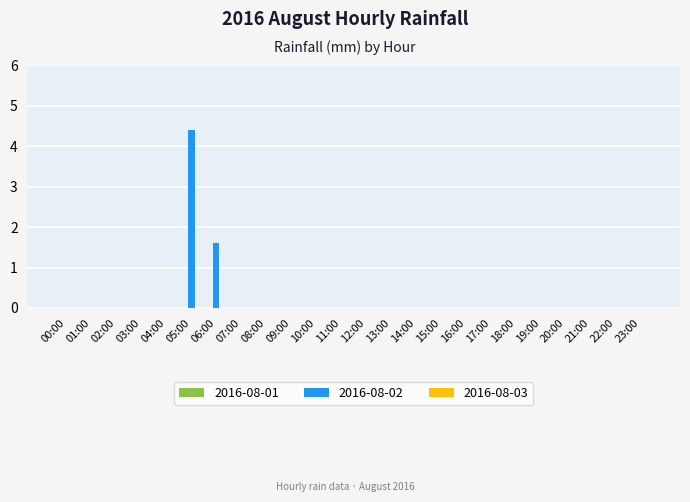

At which label is the value closest to 2?

06:00